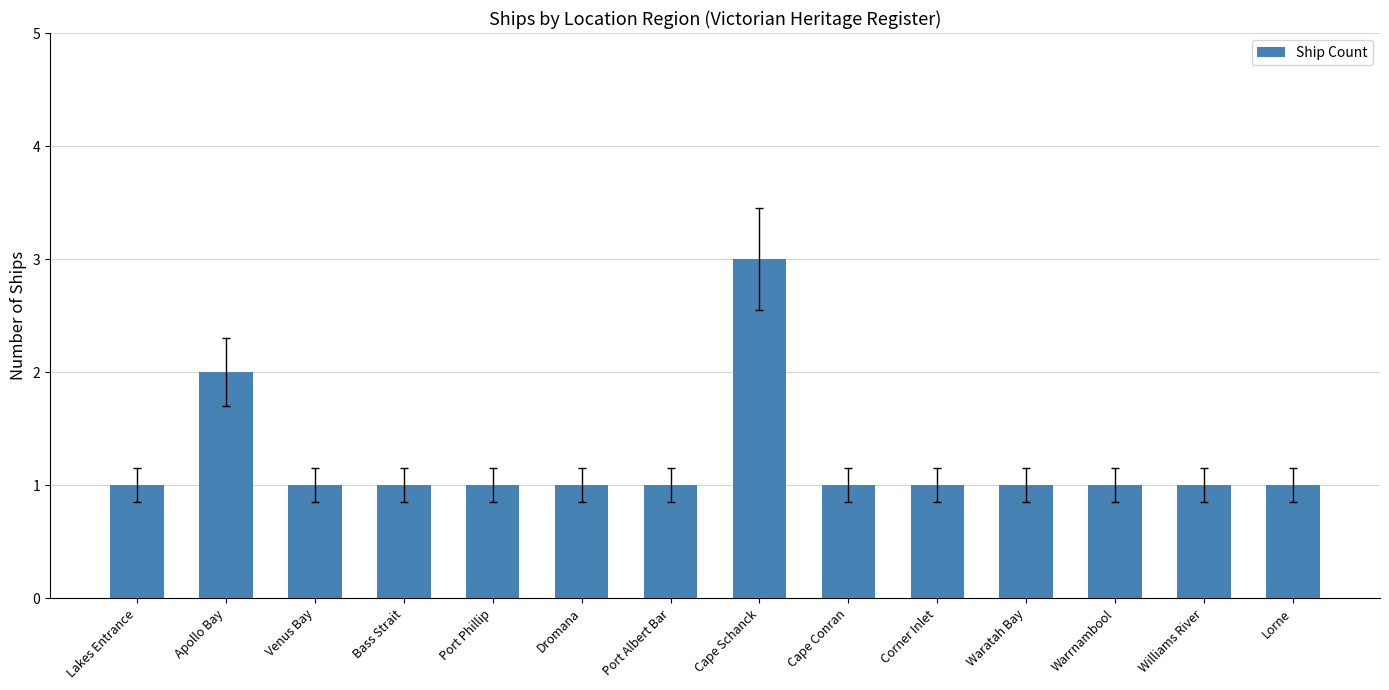

Read the value at Cape Schanck.

3